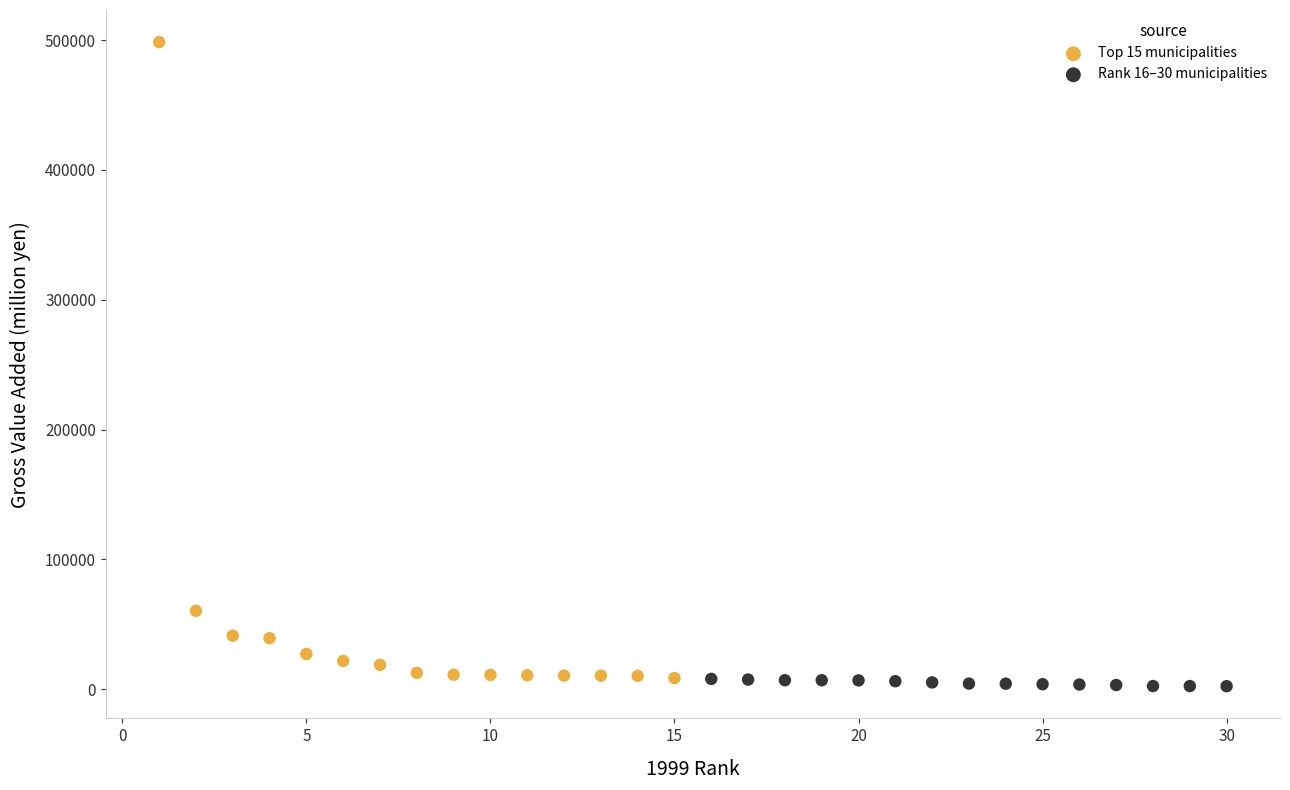

Which series has the widest spread of Y values?

Top 15 municipalities